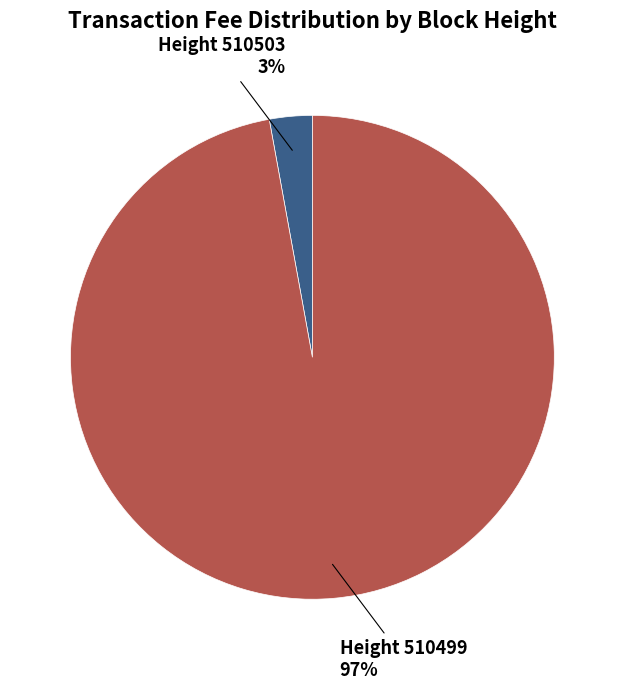

How many slices are in this pie chart?

2